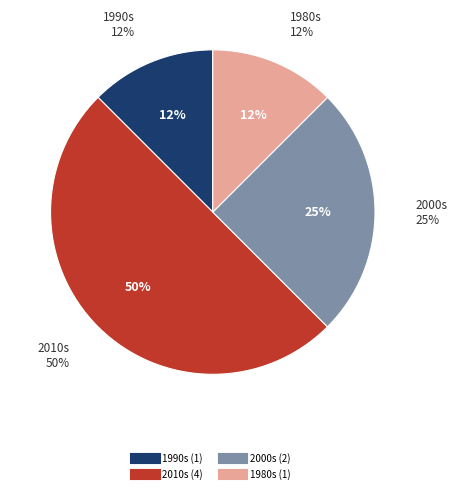

The Energy Conservation Labeling (Taiwan) slice represents 4% of the pie. True or false?

False